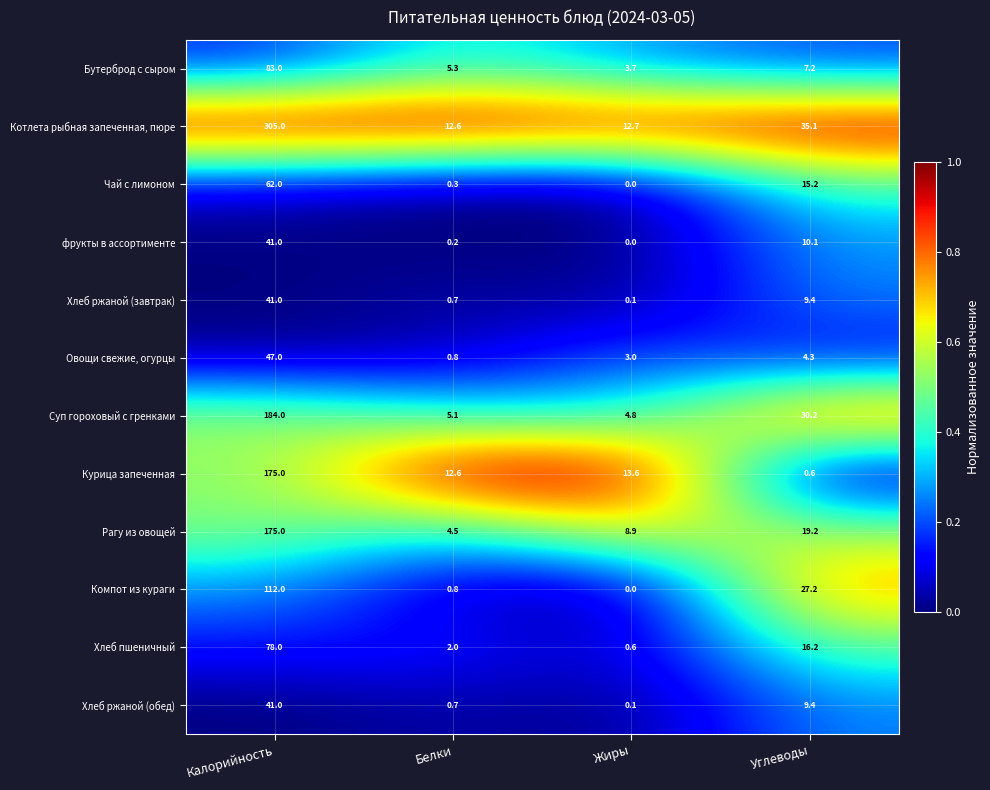

List the labels in order of Хлеб ржаной (обед) value, largest first.

Калорийность, Углеводы, Белки, Жиры